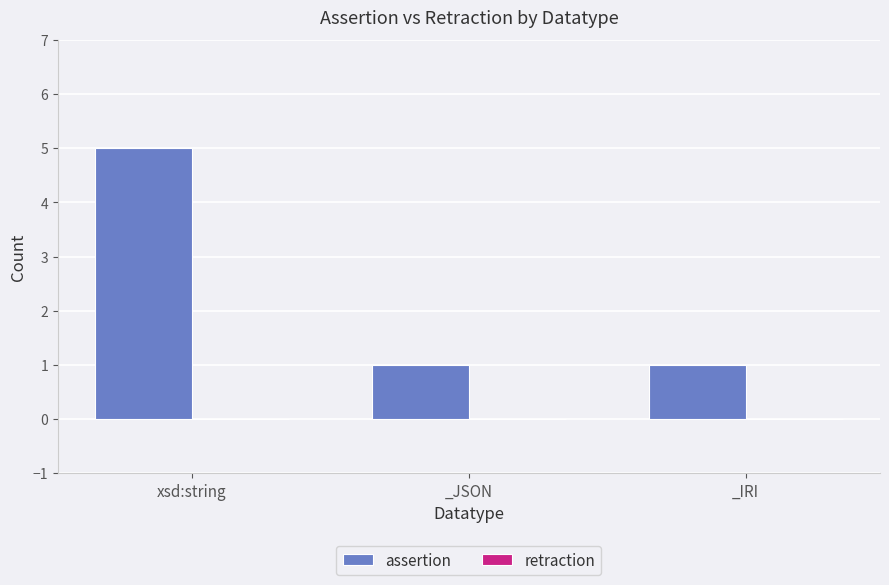

What is the label of the 2nd bar from the left?

_JSON